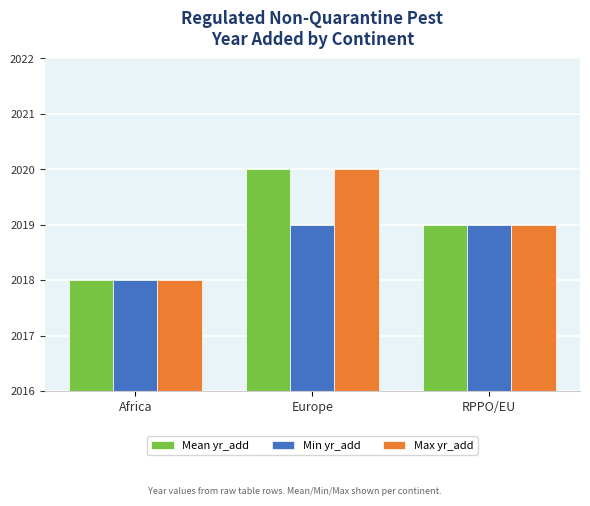

Reading left to right, what are all the values shown in this chart?

Mean yr_add: Africa=2018	Europe=2020	RPPO/EU=2019
Min yr_add: Africa=2018	Europe=2019	RPPO/EU=2019
Max yr_add: Africa=2018	Europe=2020	RPPO/EU=2019